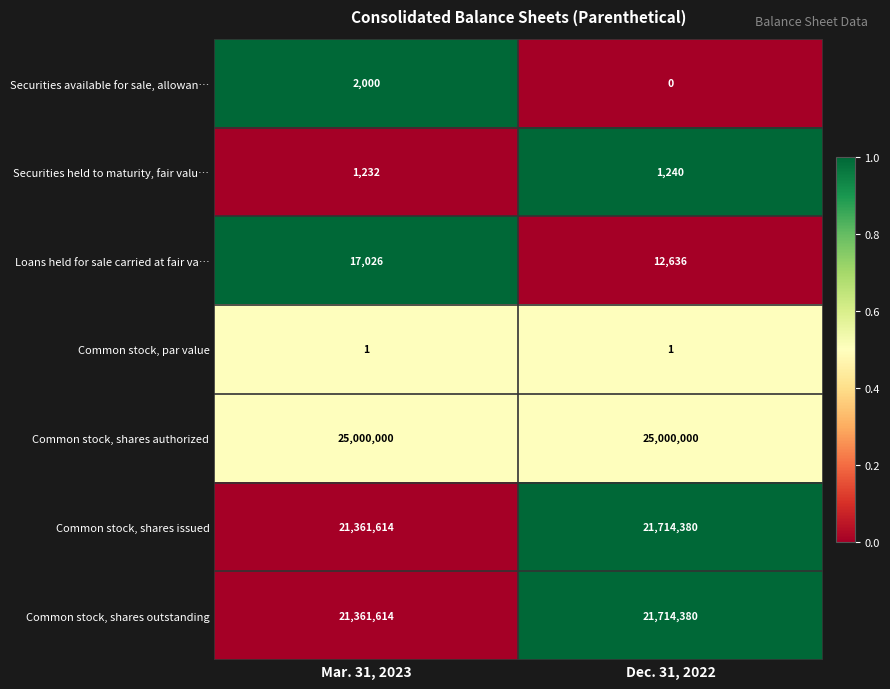

Count the number of data series in this chart.

7